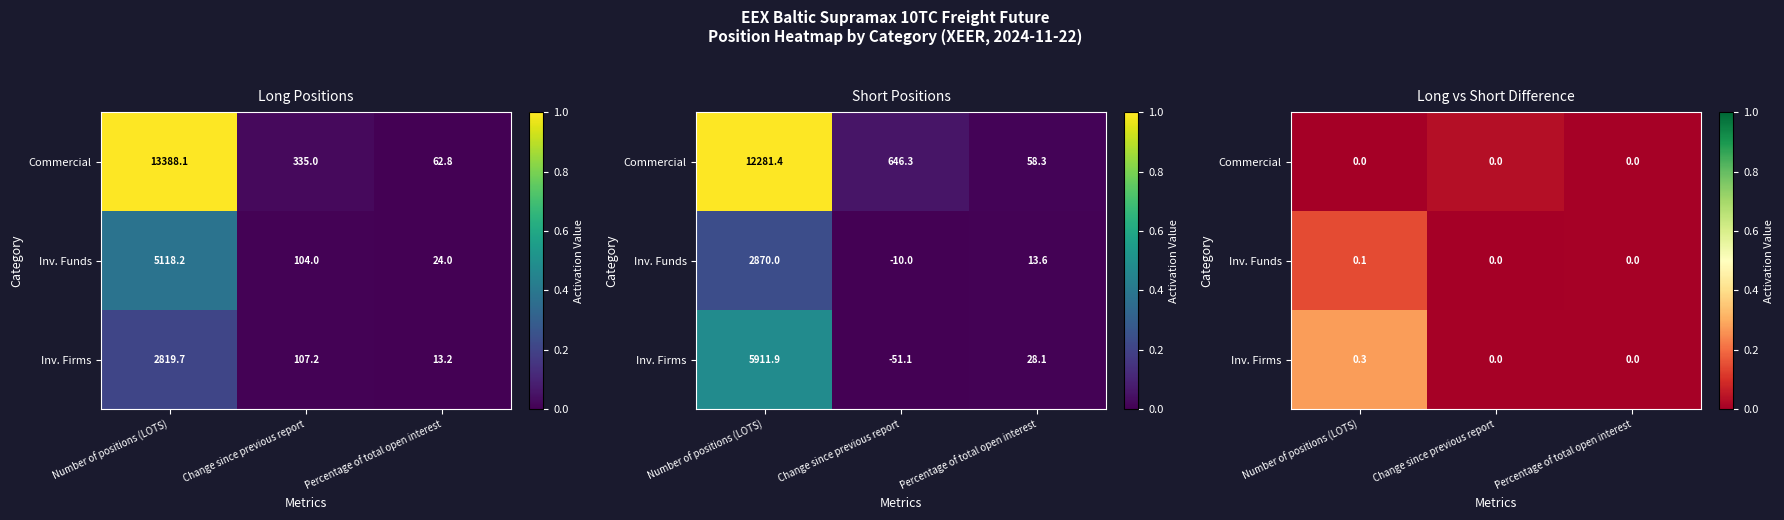

What is the difference between the maximum and second lowest values in the Inv. Funds series?

0.1